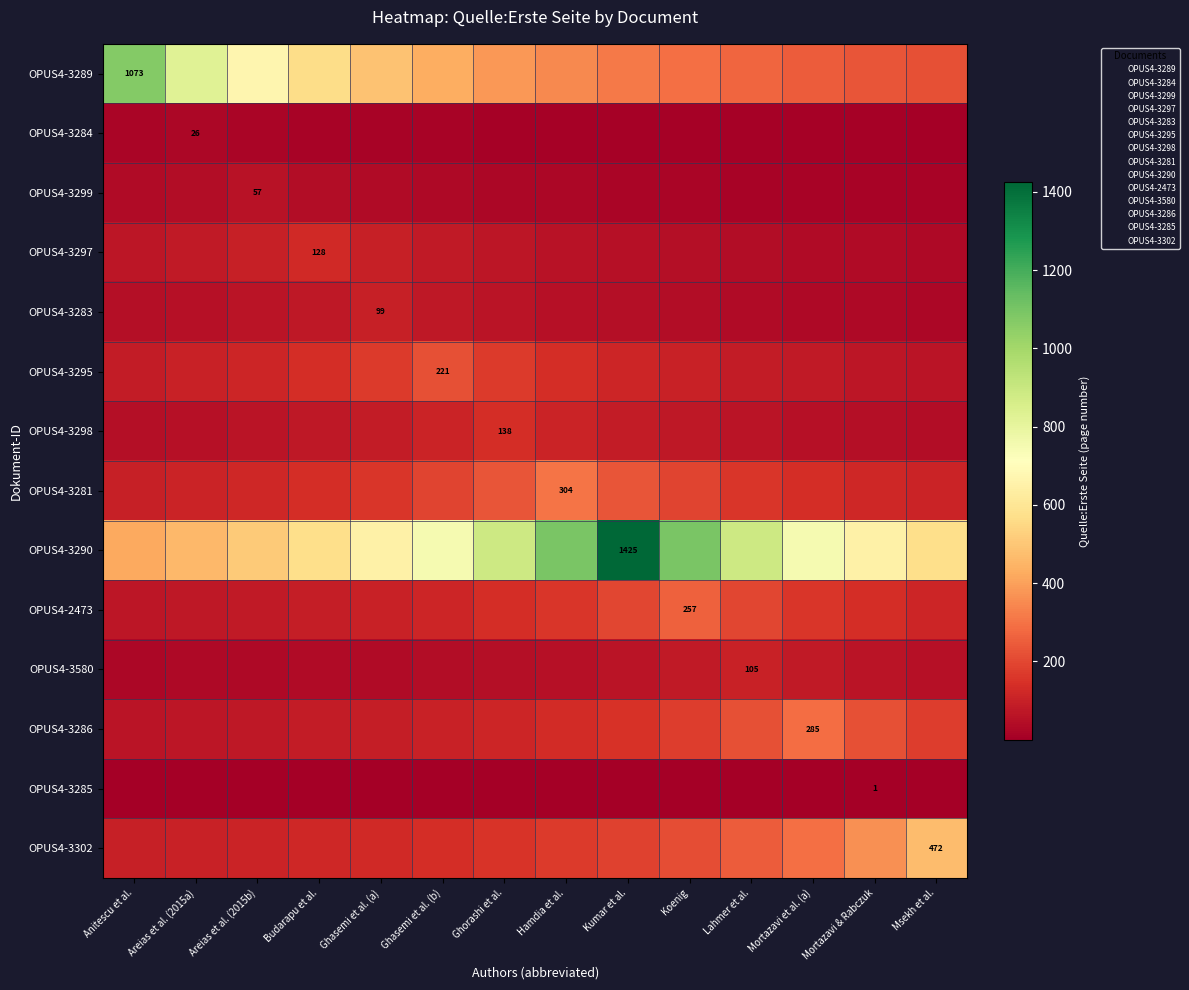

Is it true that OPUS4-3290 equals 890.6 at Lahmer et al.?

True